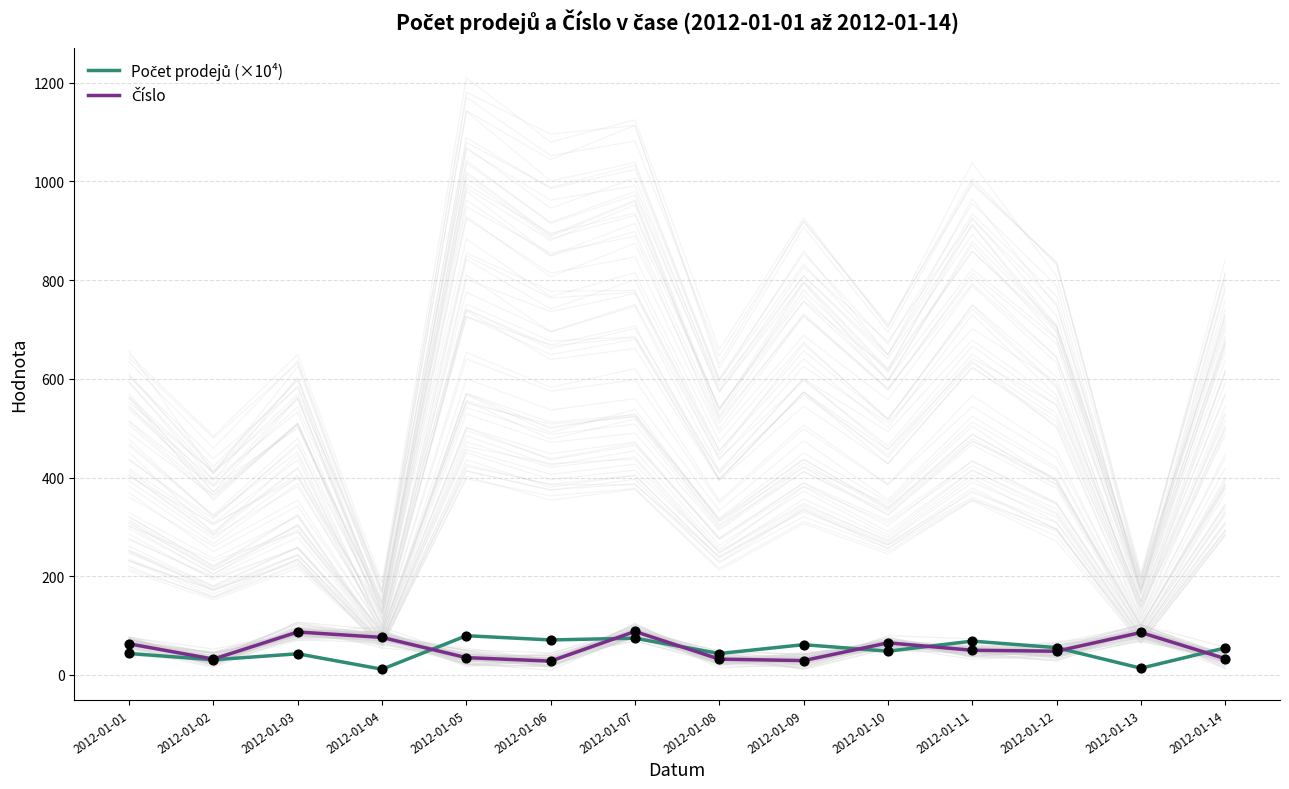

At which category is the sum across all series the highest?

2012-01-07